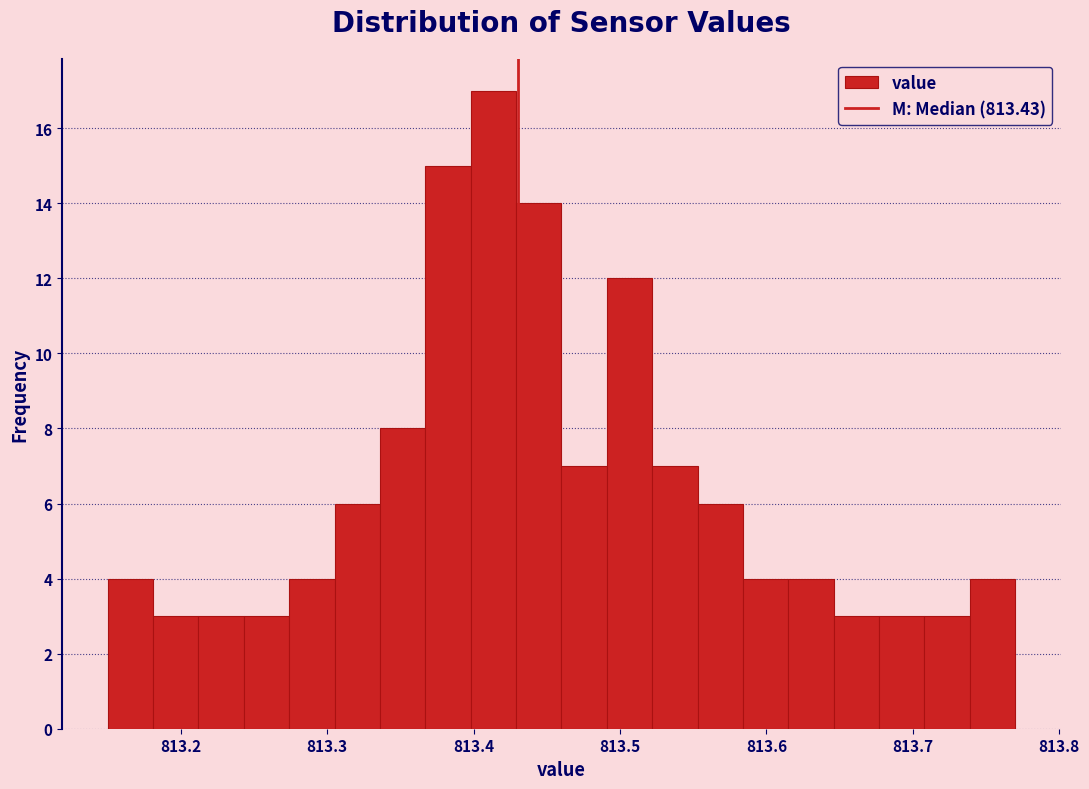

Around what value on the x-axis is the tallest bar? Give the approximate position of its centre, as read against the axis.

813.41